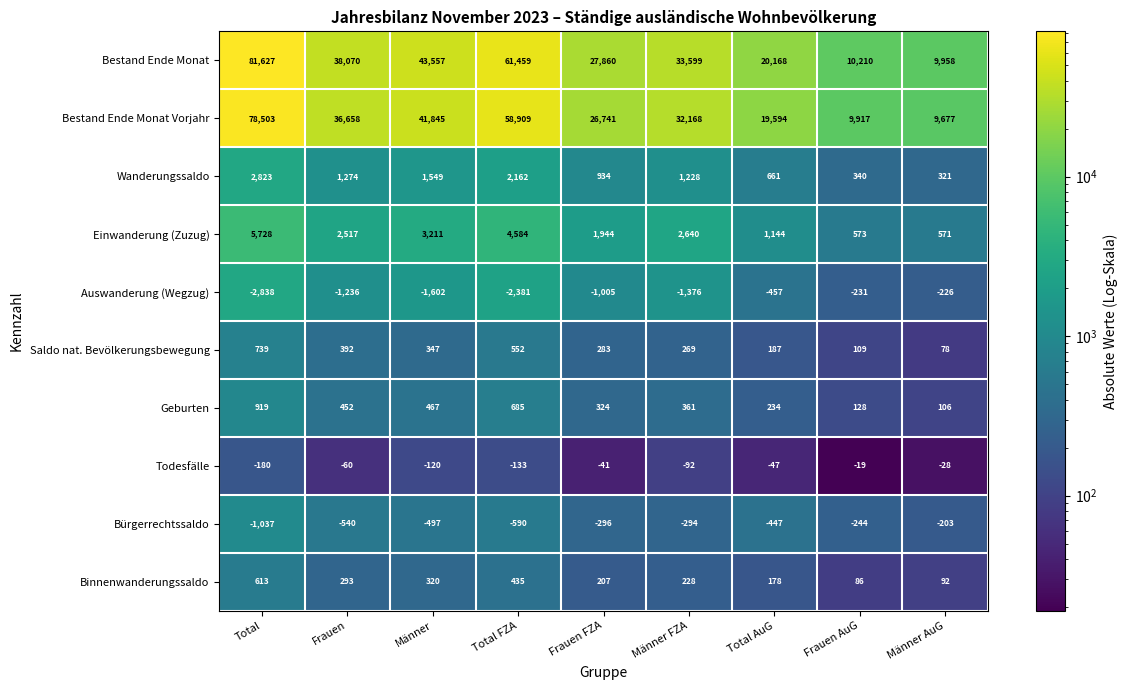

What is the maximum value shown in the chart?

81627